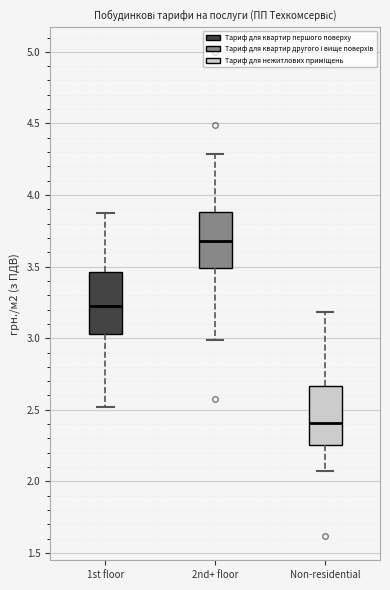

Where is the lower edge of the box for 2nd+ floor on the y-axis? The values are not printed on the chart, so give them approximately, as read against the axis.

3.50